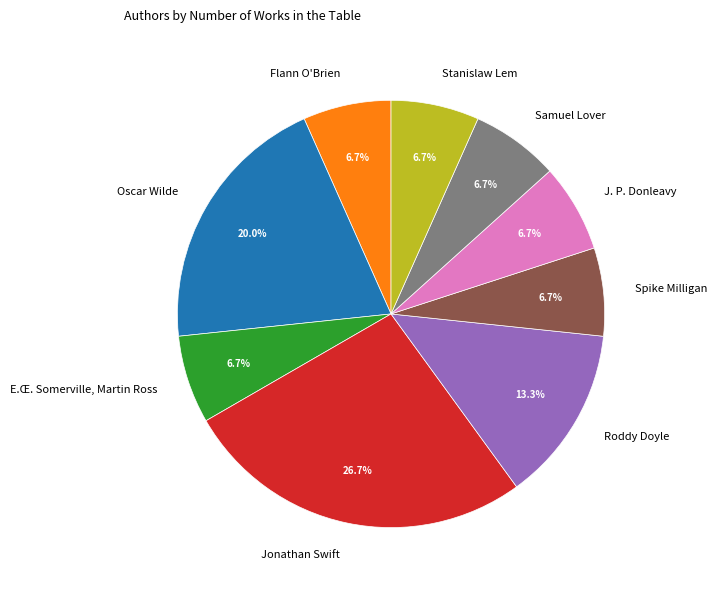

To the nearest percent, what percentage of the pie is Samuel Lover?

7%